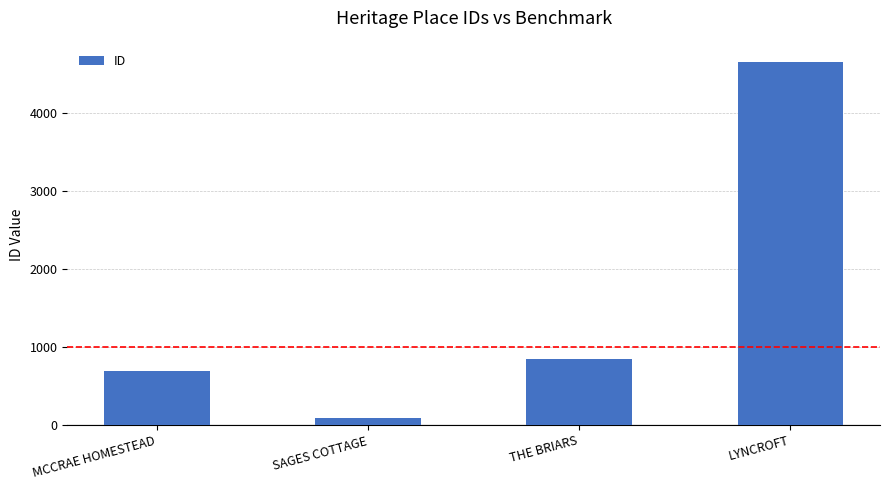

Is it true that the value at MCCRAE HOMESTEAD is 693?

True